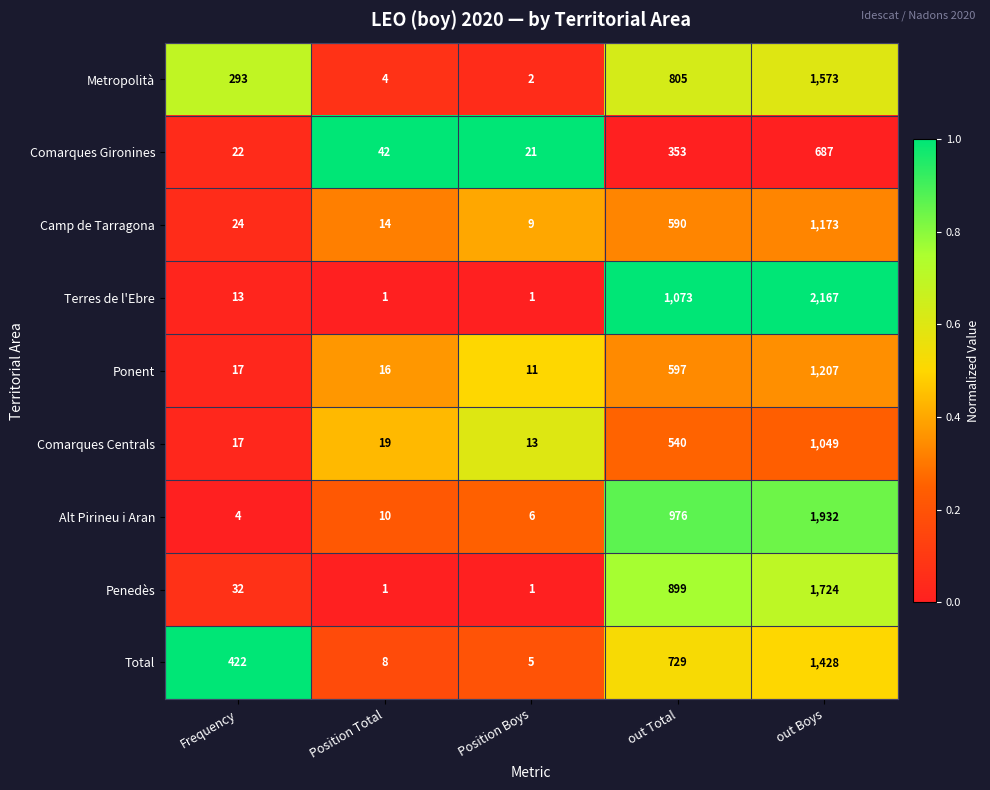

At which label is Comarques Gironines closest to 354?

out Total